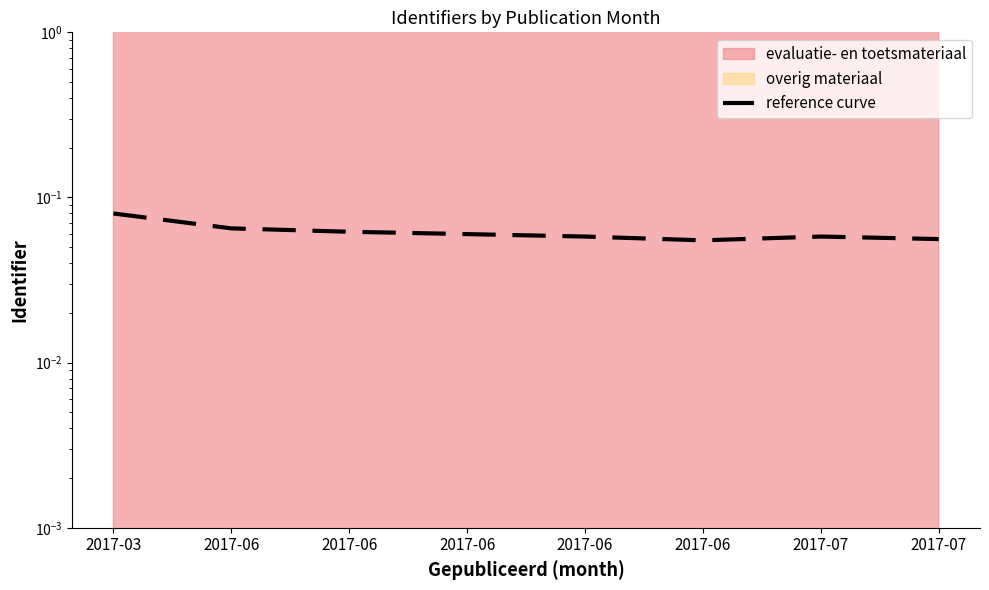

Count the values in the range 0 to 1.

8